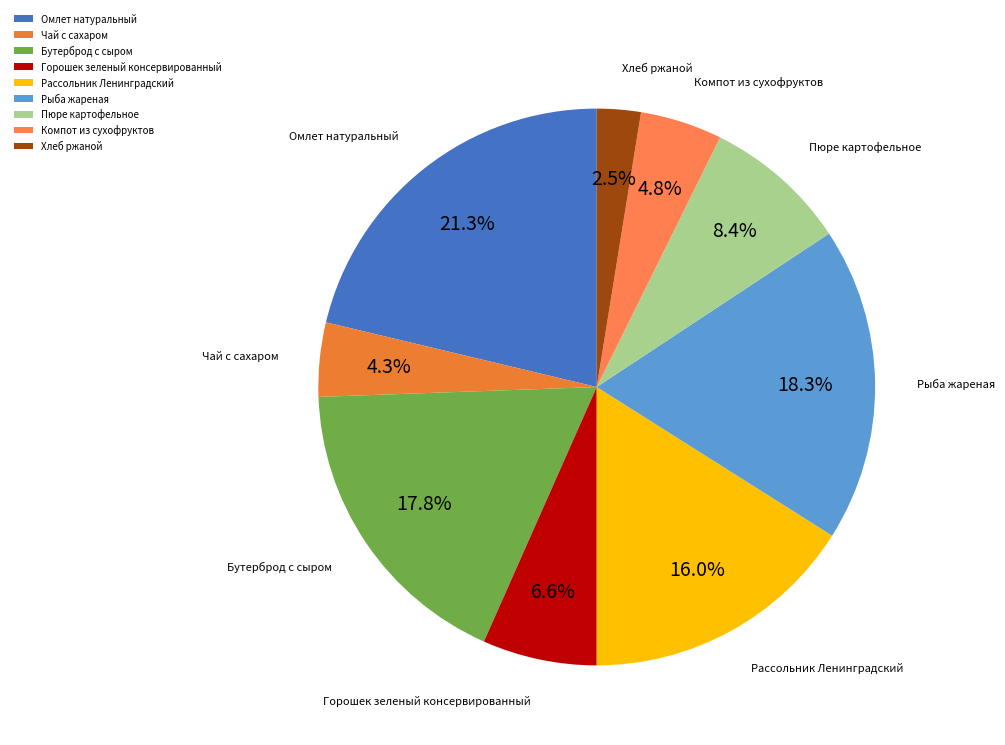

To the nearest percent, what is the difference between the Рассольник Ленинградский and Горошек зеленый консервированный slice percentages?

9%